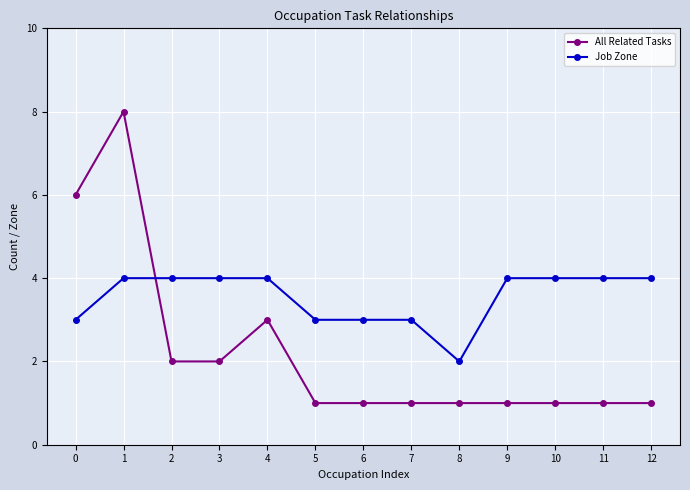

At which category is the sum across all series the highest?

1